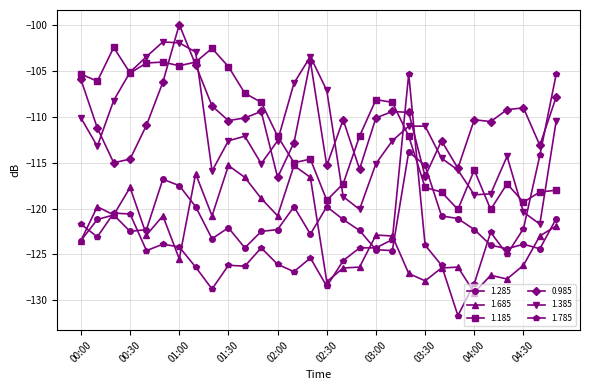

True or false: 1.385 and 1.685 cross at least once.

False